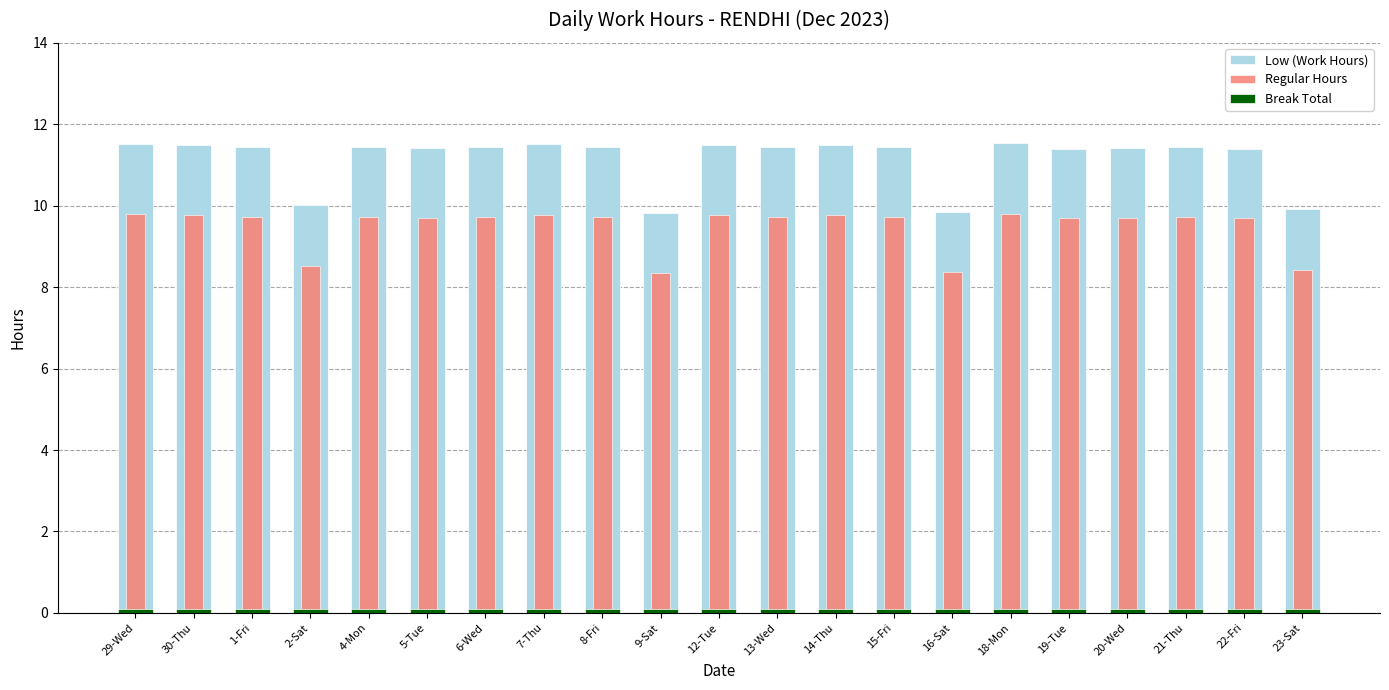

At which category is the sum across all series the highest?

18-Mon